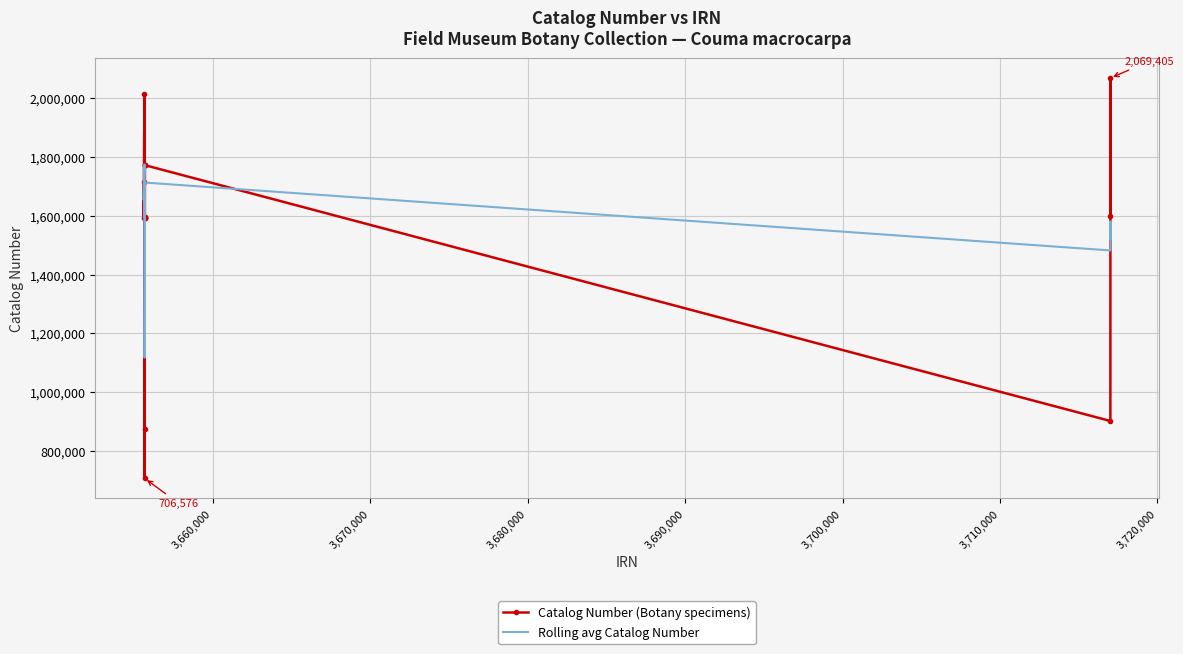

What is the minimum value shown in the chart?

706576.0